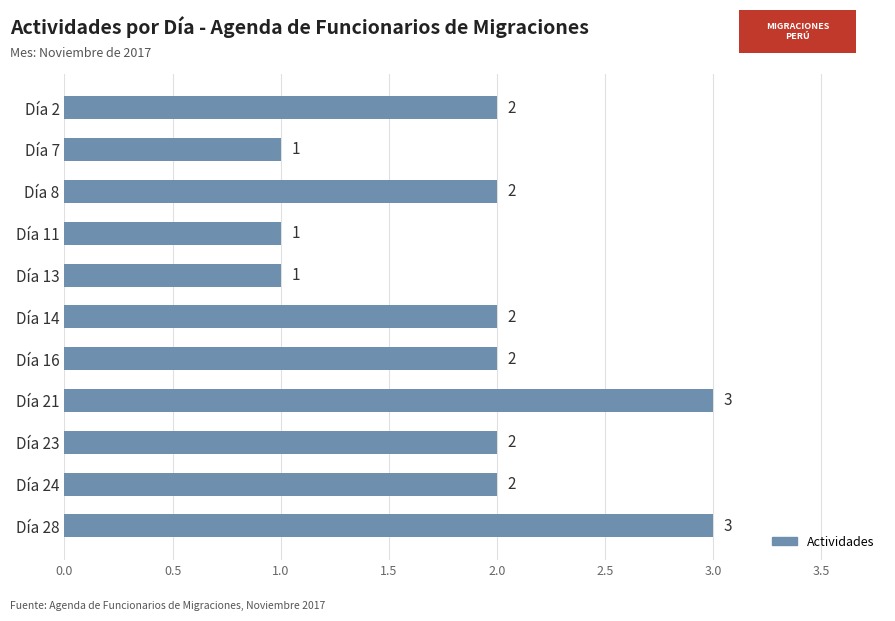

What is the change in value from Día 7 to Día 21?

+2